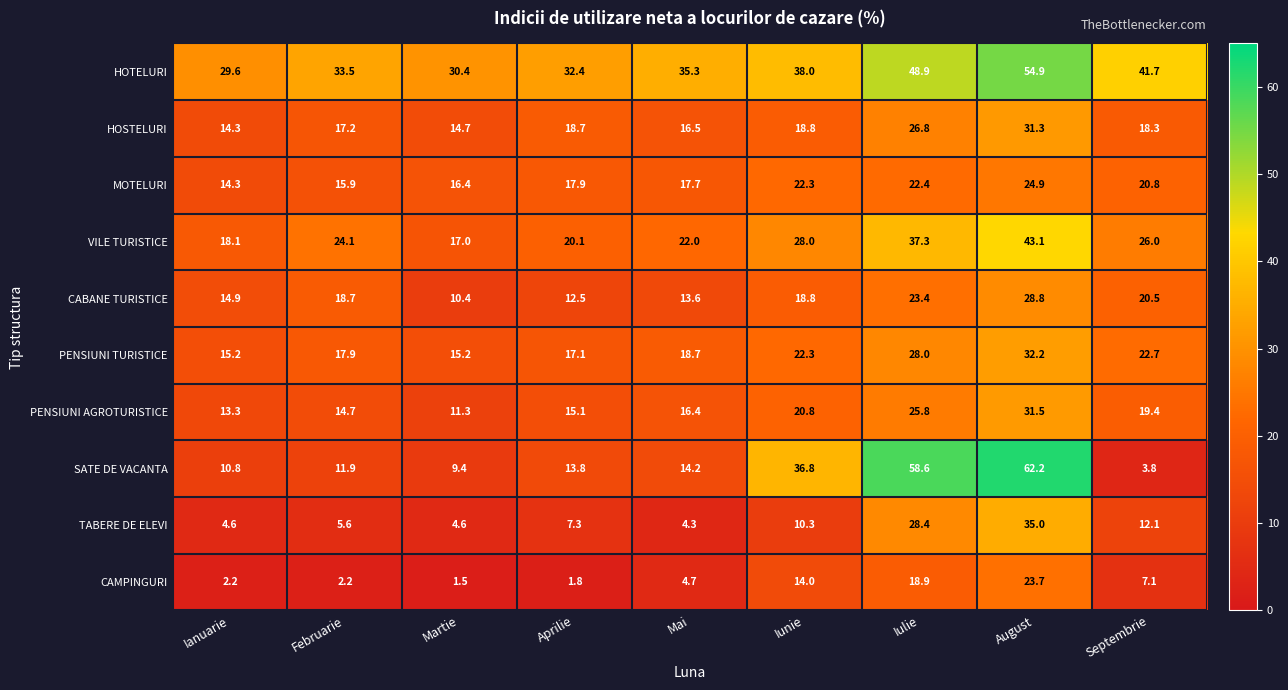

What is the maximum value shown in the chart?

62.2